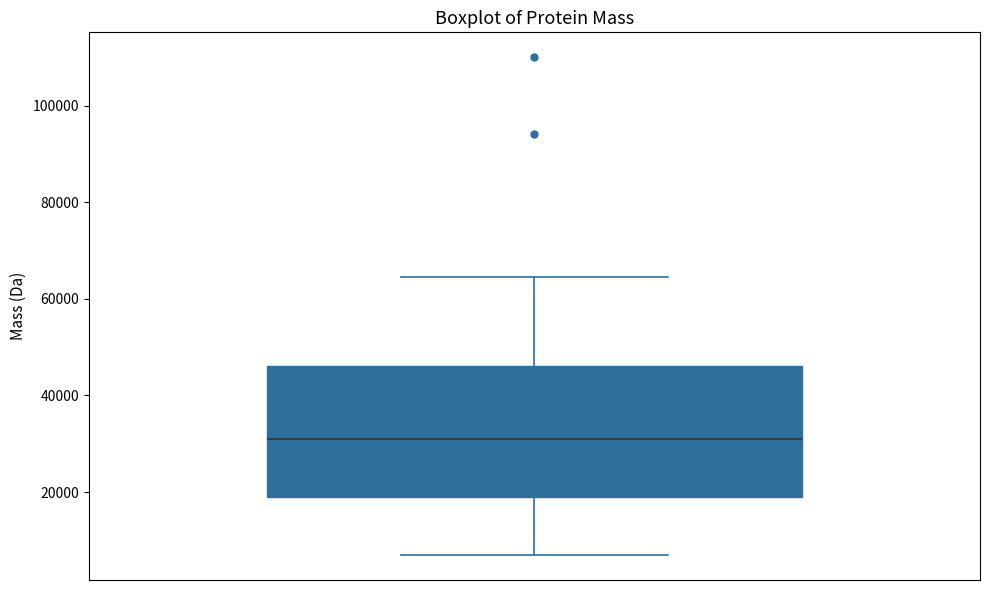

Read this box plot against the y-axis: the position of the median line, the range covered by the box, and the ends of both whiskers. The values are not printed on the chart, so give them approximately, as read against the axis.

median 30000, box 18000 to 46000, whiskers 6000 to 64000